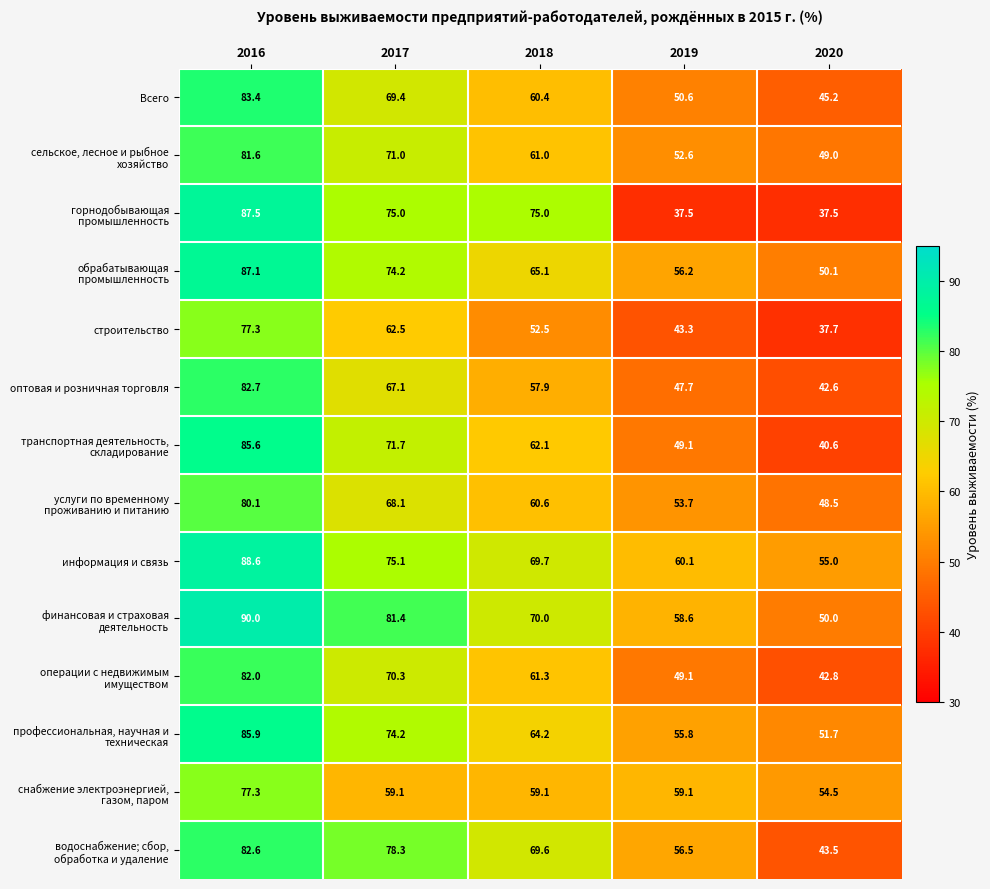

What is the sum of the Всего values at 2017 and 2019?

120.0